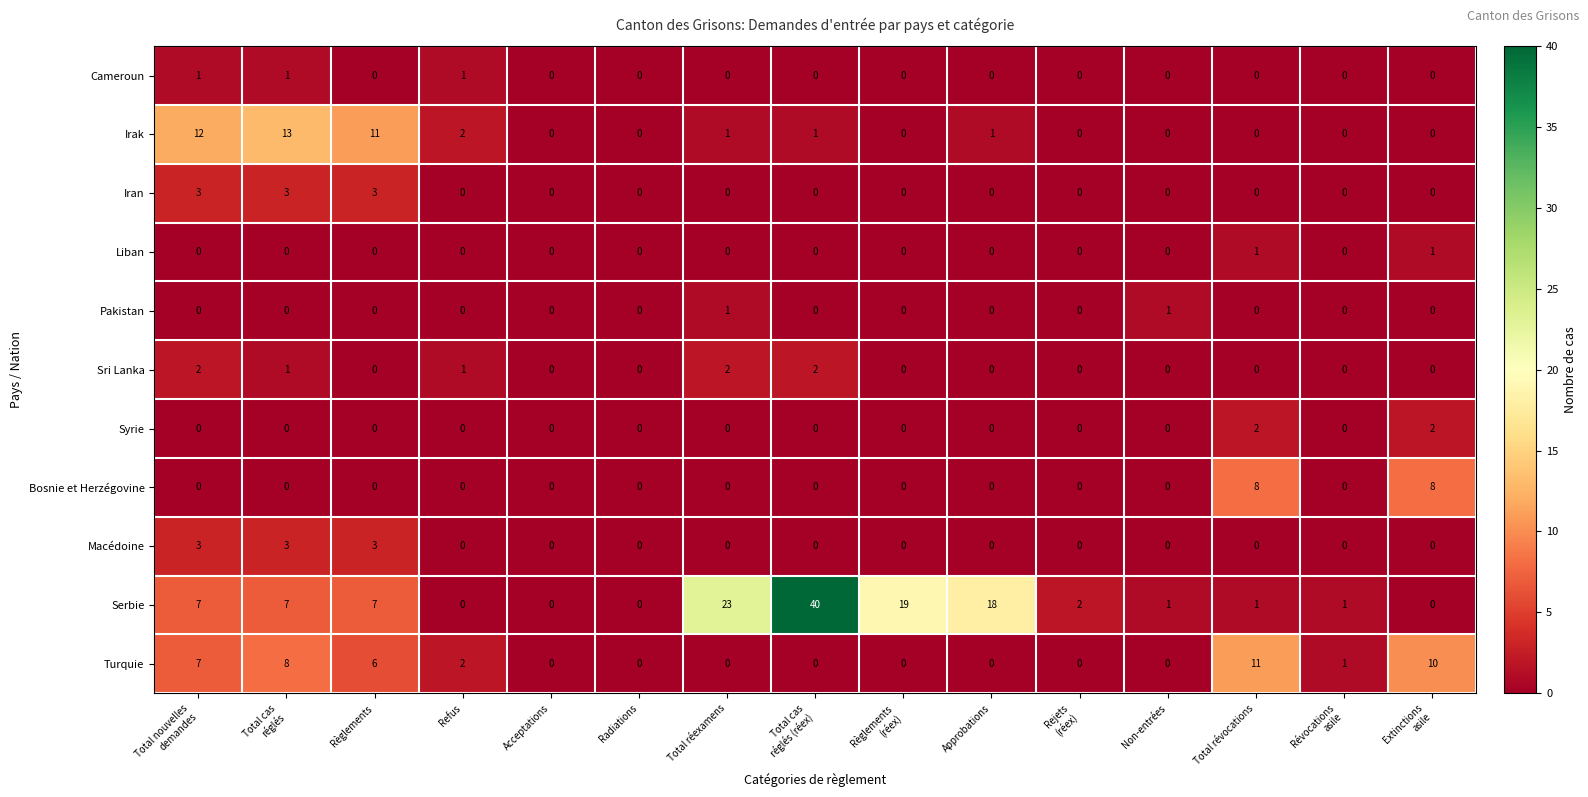

What is the highest value of the Serbie series?

40